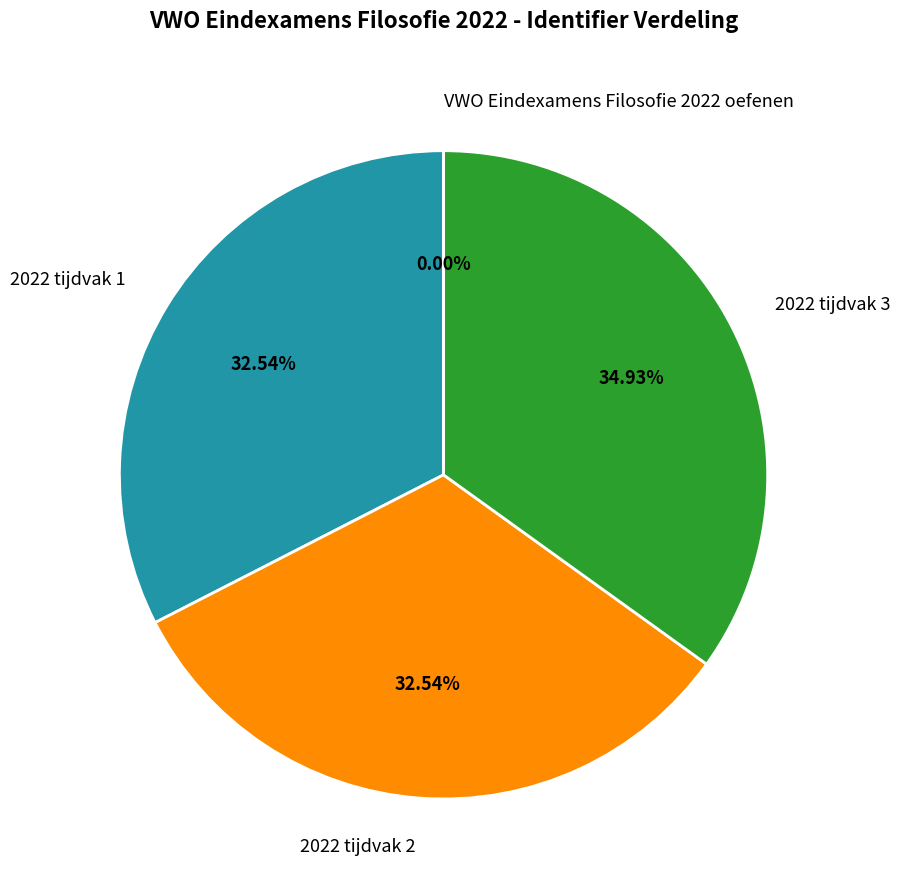

True or false: VWO Eindexamens Filosofie 2022 oefenen accounts for 1% of the total.

False